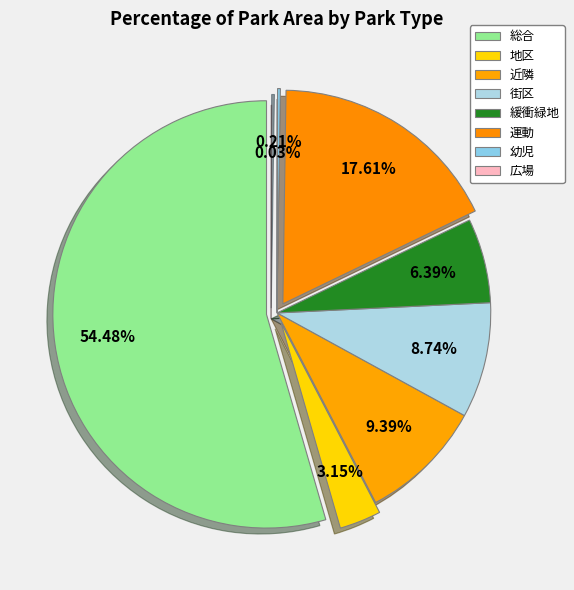

What is the smallest slice in the pie chart?

広場